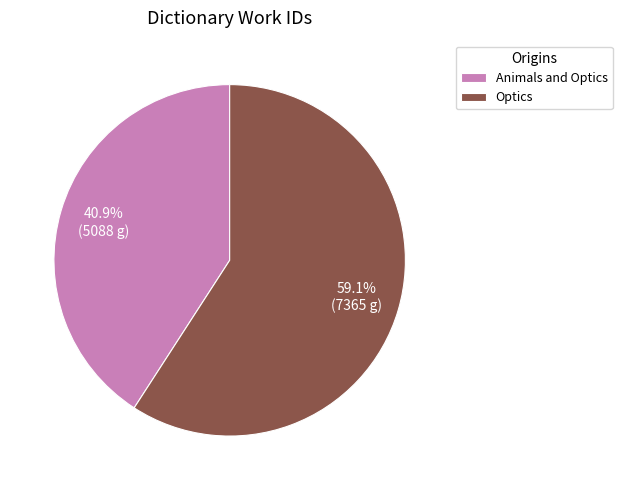

Count the number of slices in the pie.

2